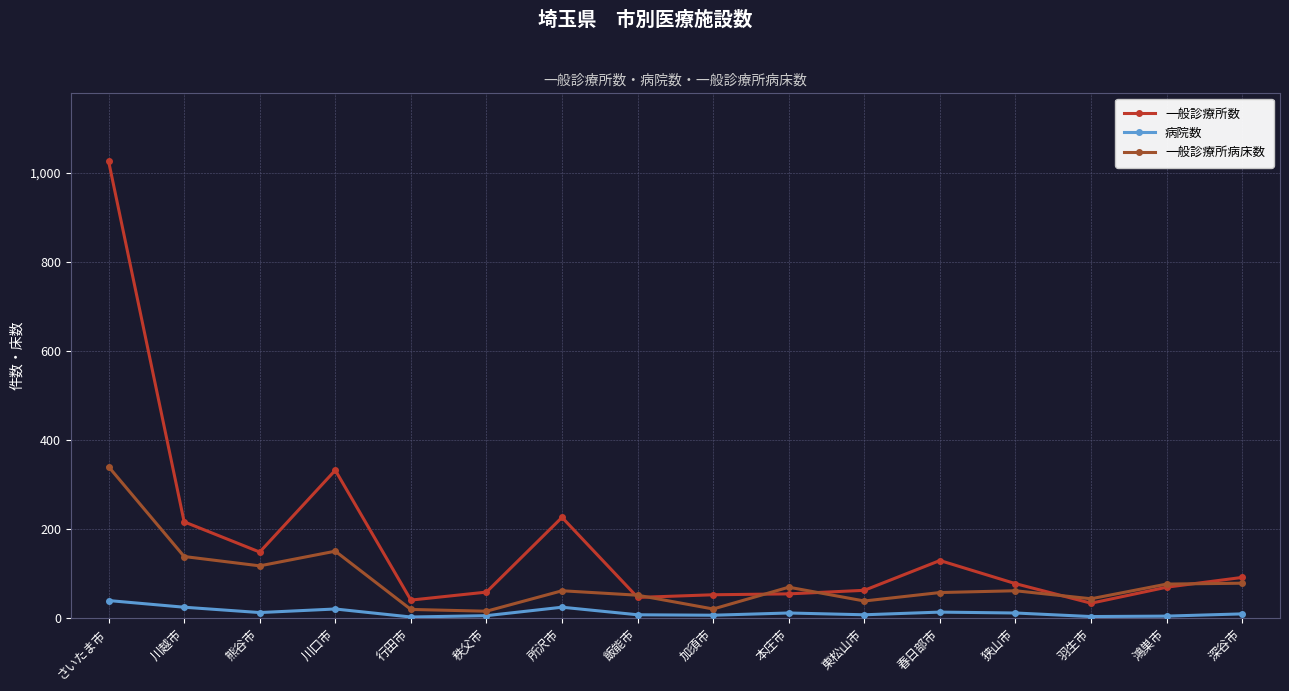

How many series are shown in this chart?

3